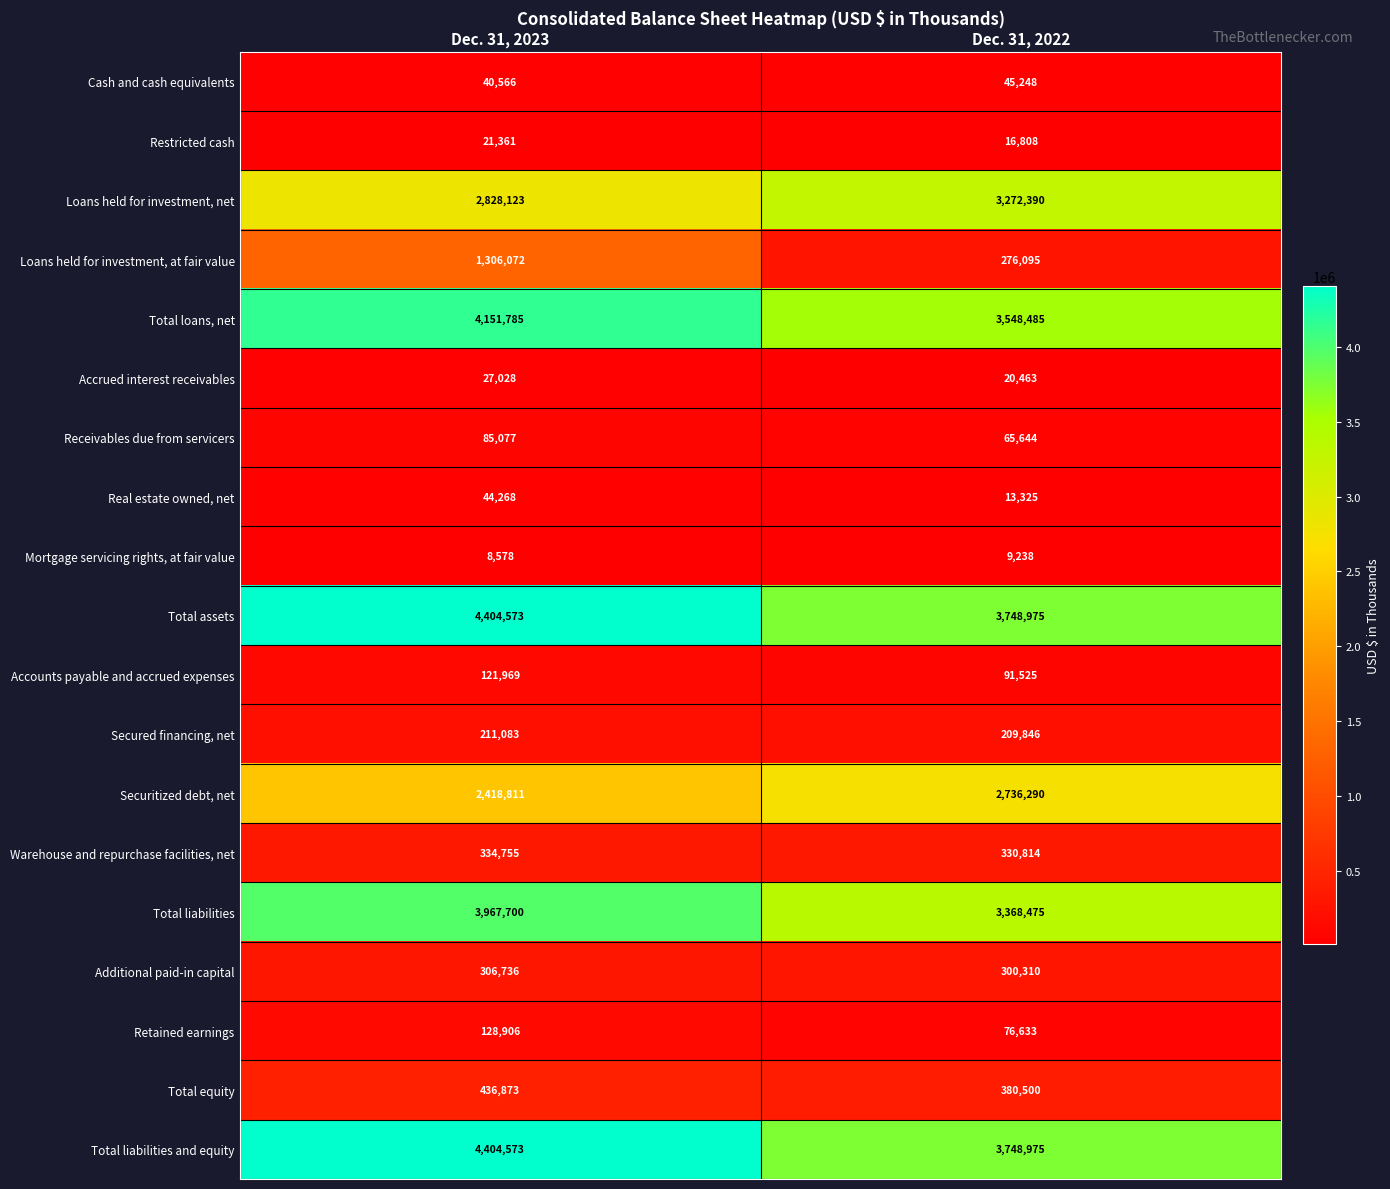

Rank the categories by Total liabilities value from lowest to highest.

Dec. 31, 2022, Dec. 31, 2023